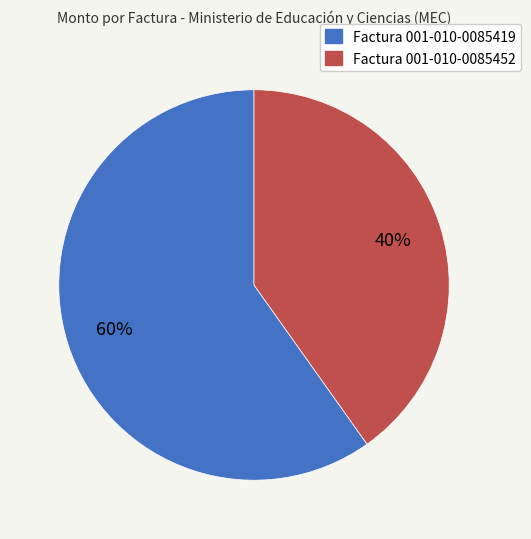

Is Factura 001-010-0085419 the majority of the pie?

Yes